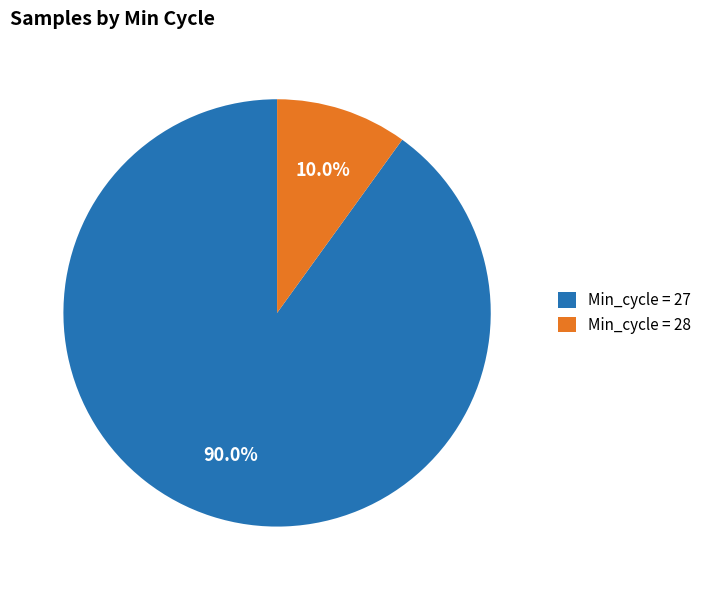

How many segments does this pie chart have?

2